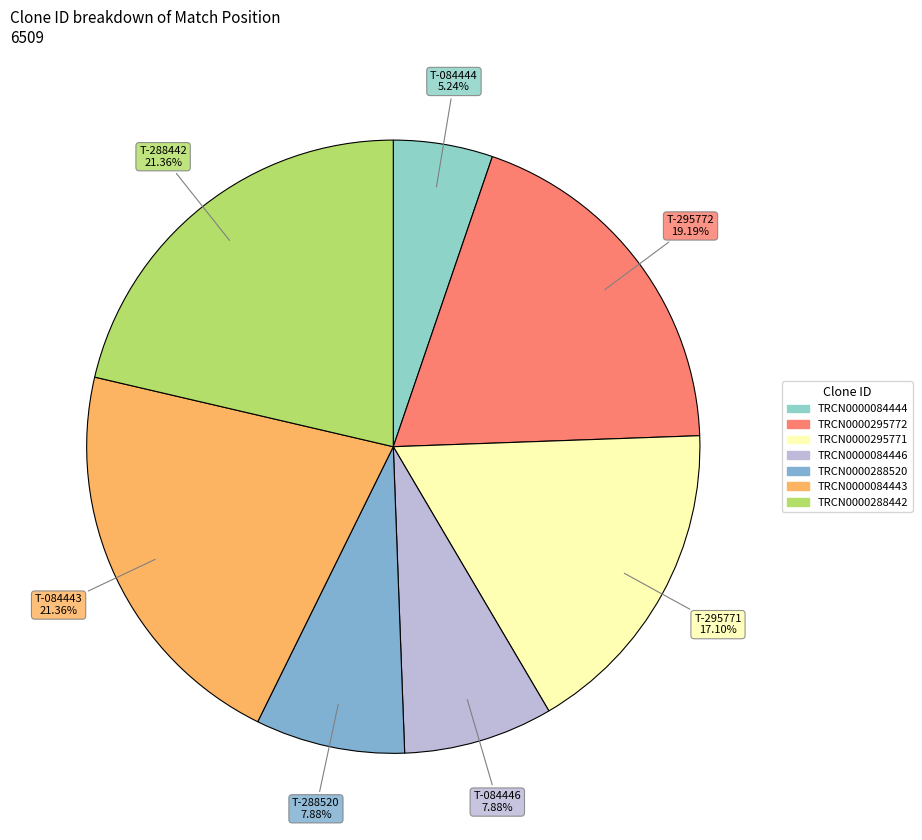

To the nearest percent, what is the difference between the TRCN0000084443 and TRCN0000288520 slice percentages?

13%